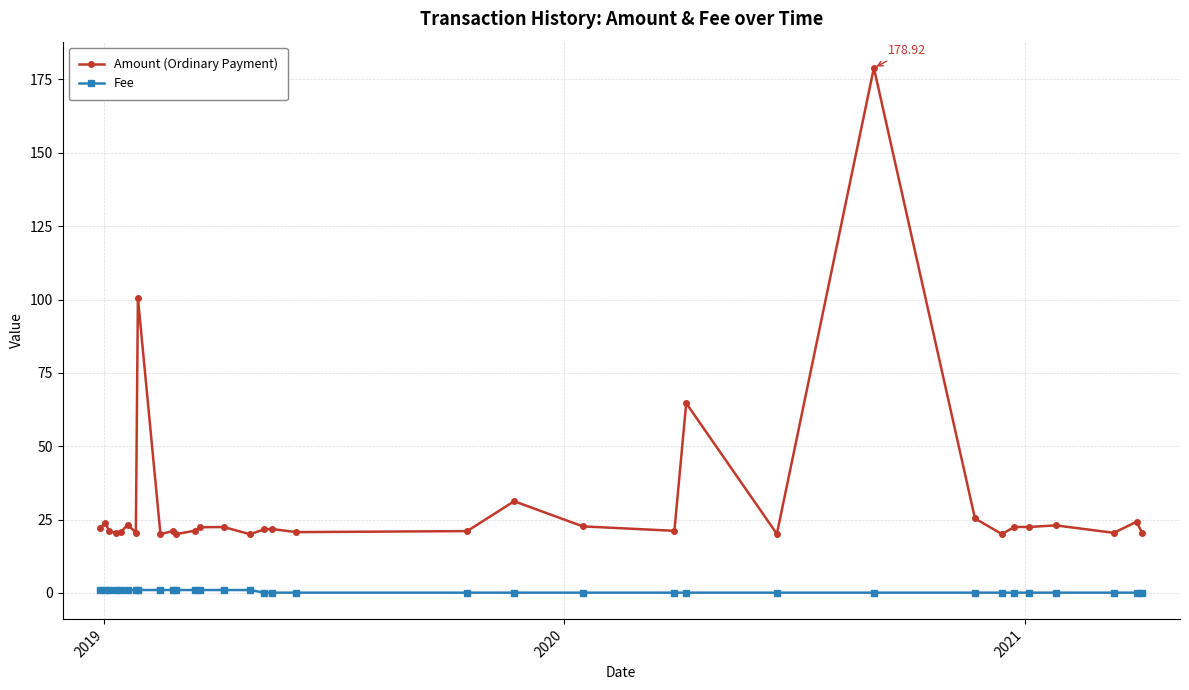

What is the sum of all Fee values?

16.8